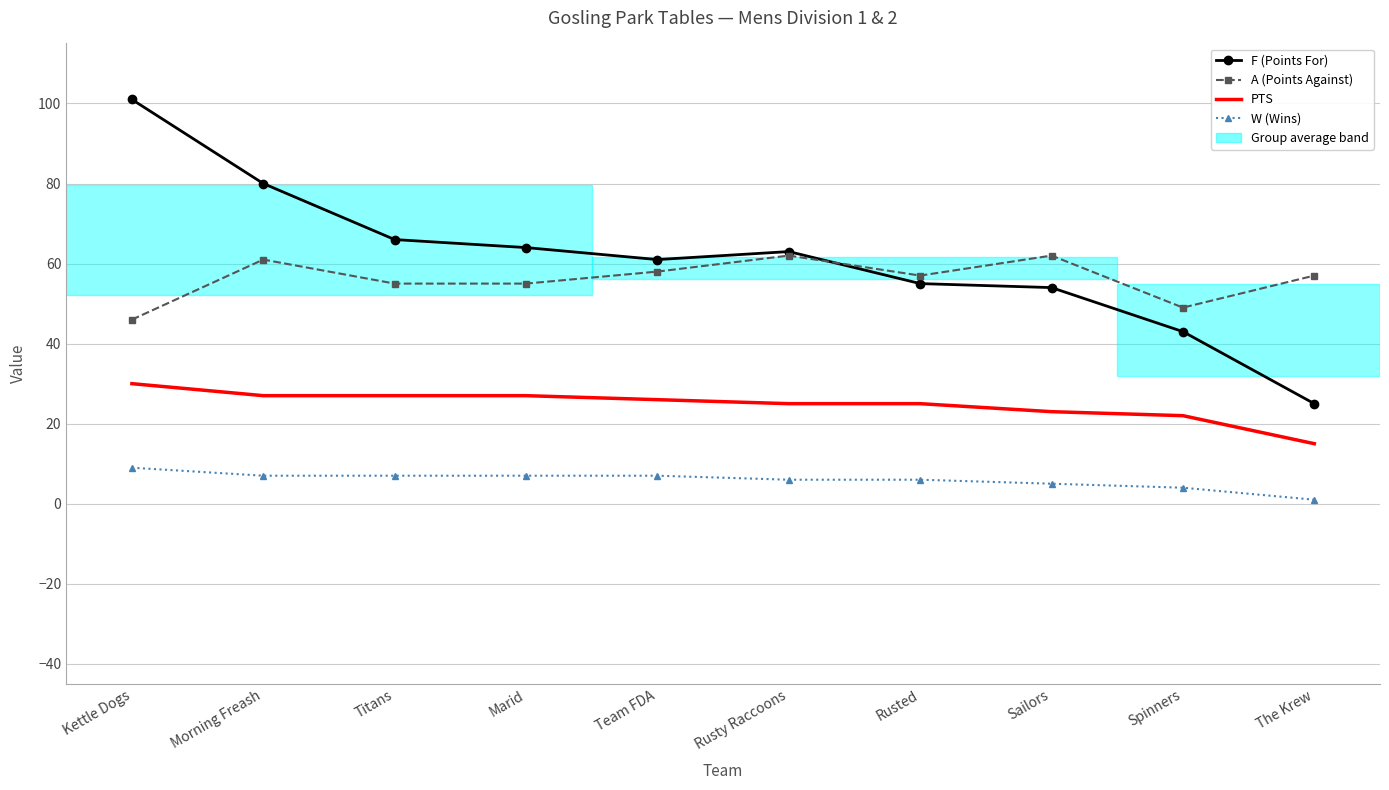

True or false: W (Wins) and PTS cross at least once.

False